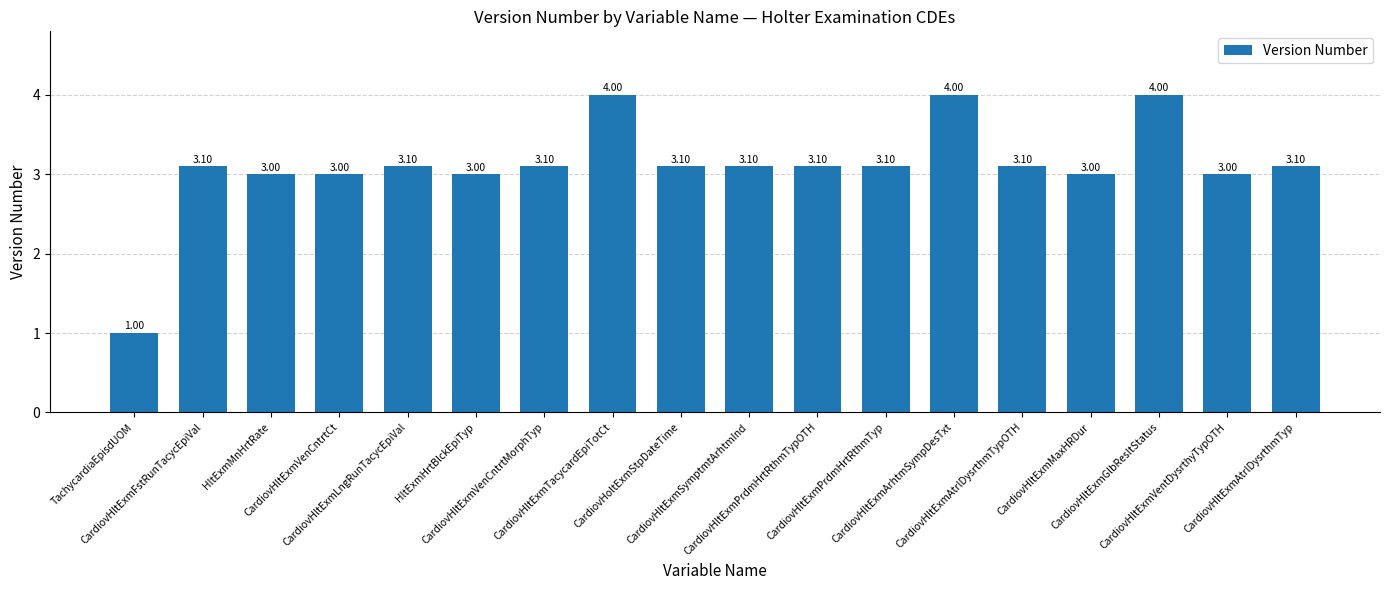

Reading left to right, what are all the values shown in this chart?

1.0	3.1	3.0	3.0	3.1	3.0	3.1	4.0	3.1	3.1	3.1	3.1	4.0	3.1	3.0	4.0	3.0	3.1